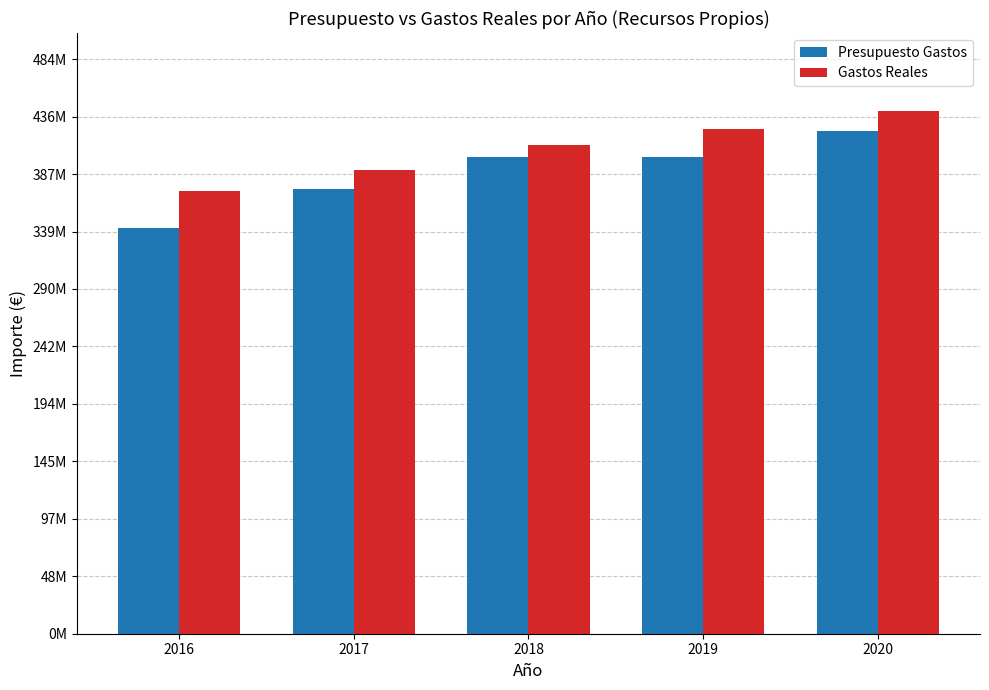

What are all the series names shown in the legend?

Presupuesto Gastos, Gastos Reales